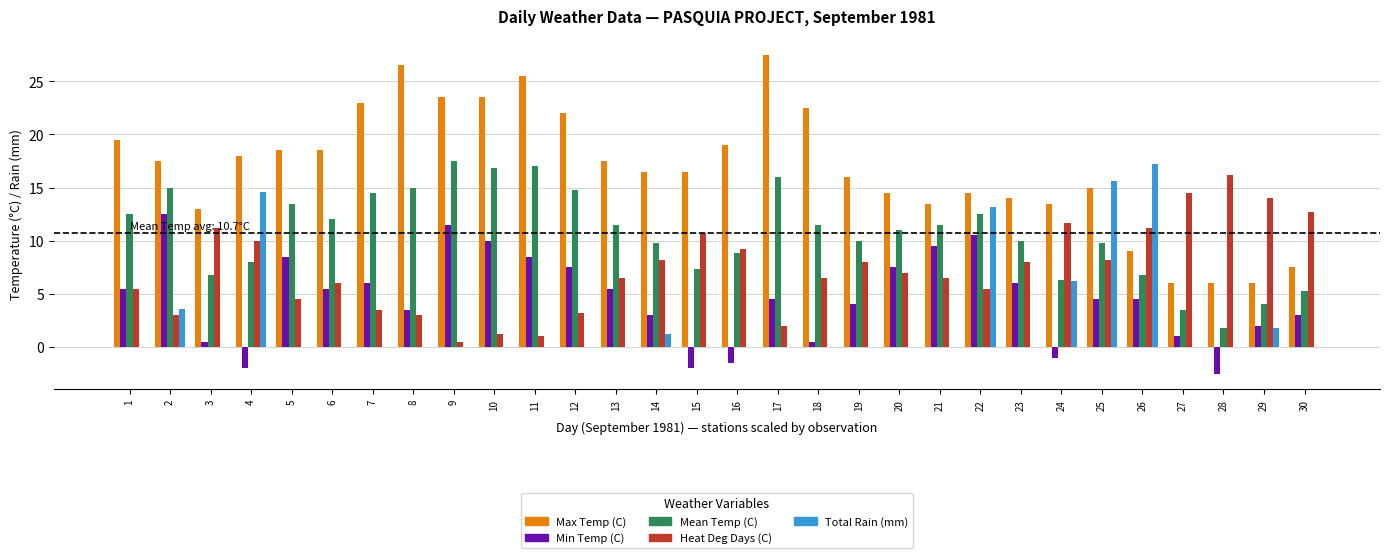

What is the sum of all Total Rain (mm) values?

73.4